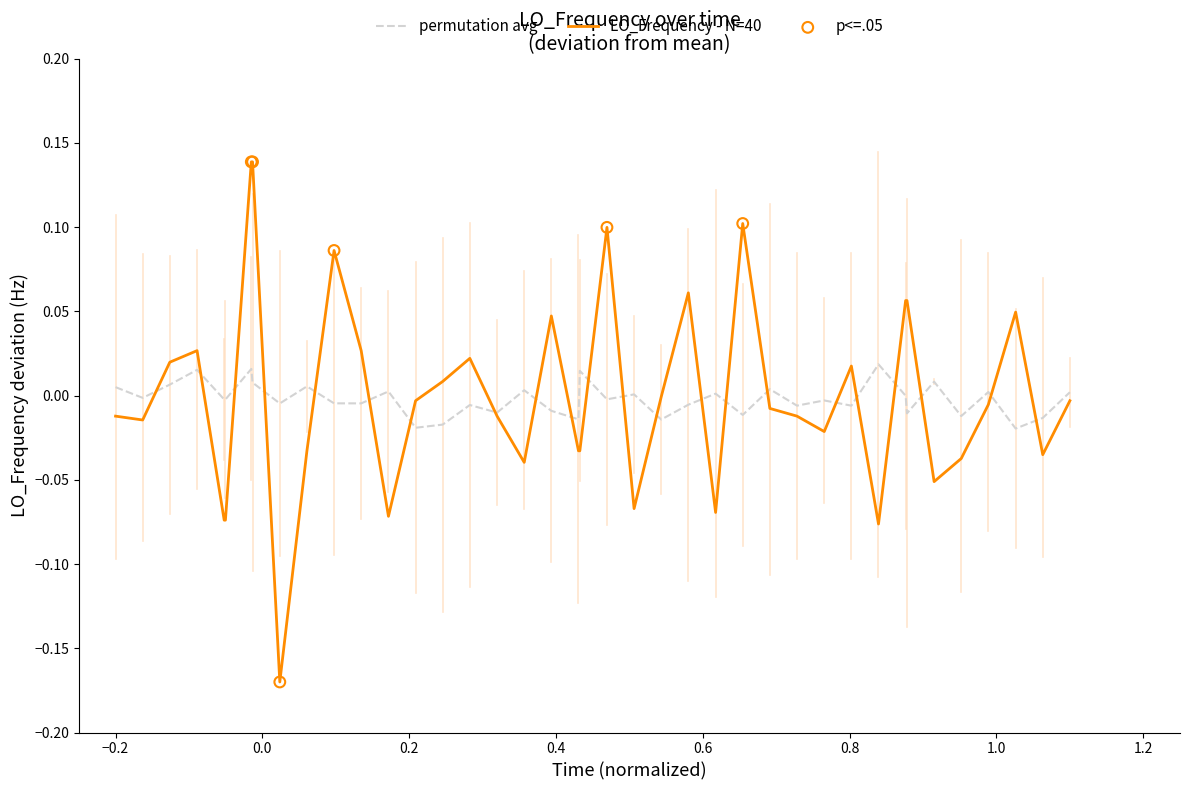

Rank the series by their maximum value, from lowest to highest.

permutation avg, LO_Frequency - N=40